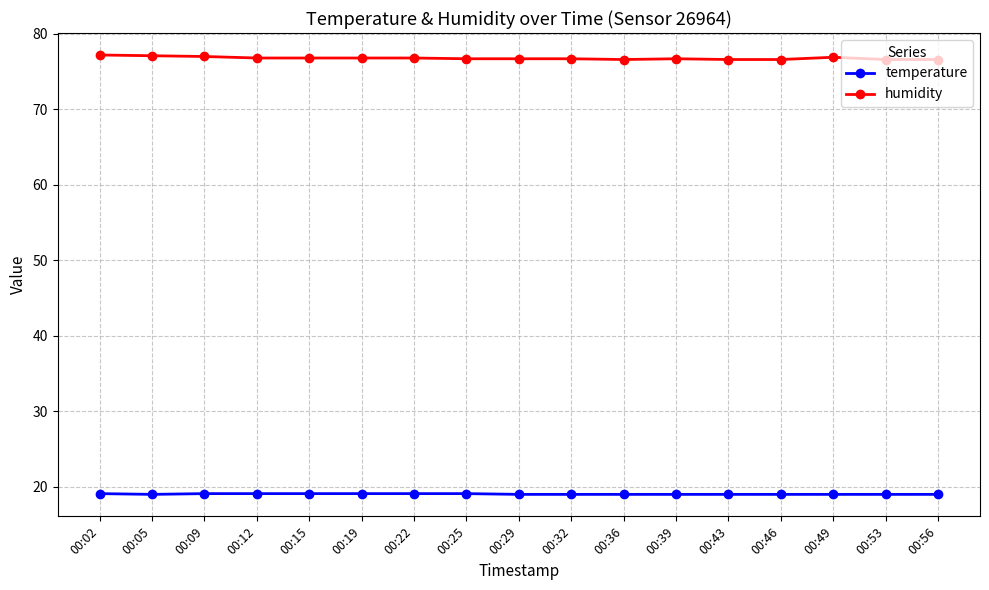

What is the lowest value of the temperature series?

19.0